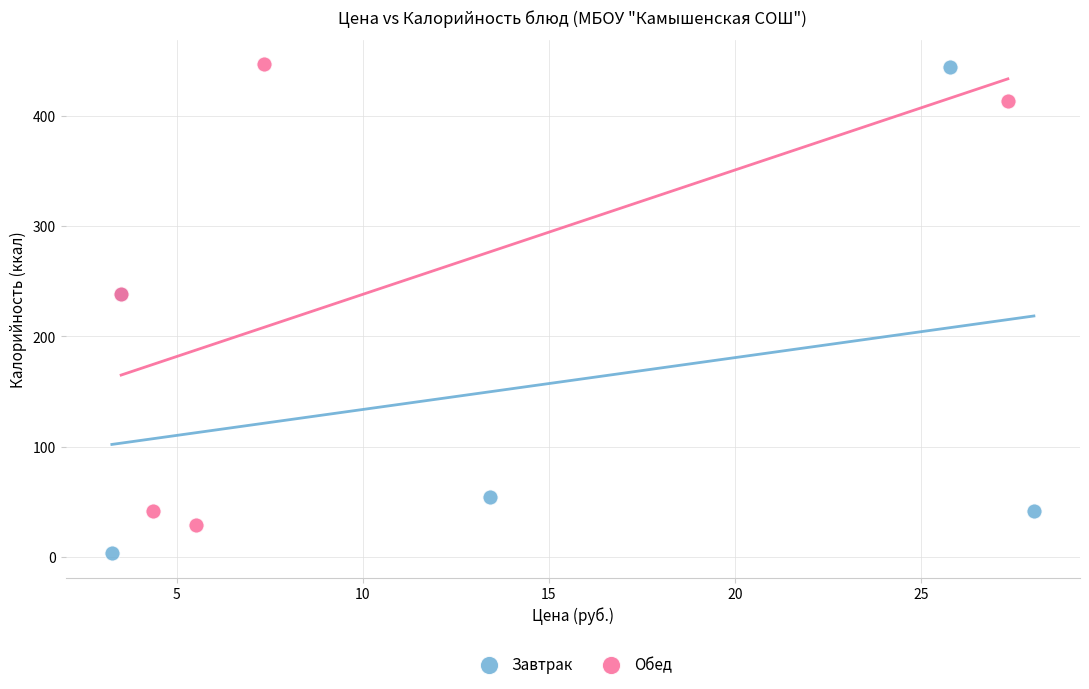

Which series contains the lowest Y value?

Завтрак